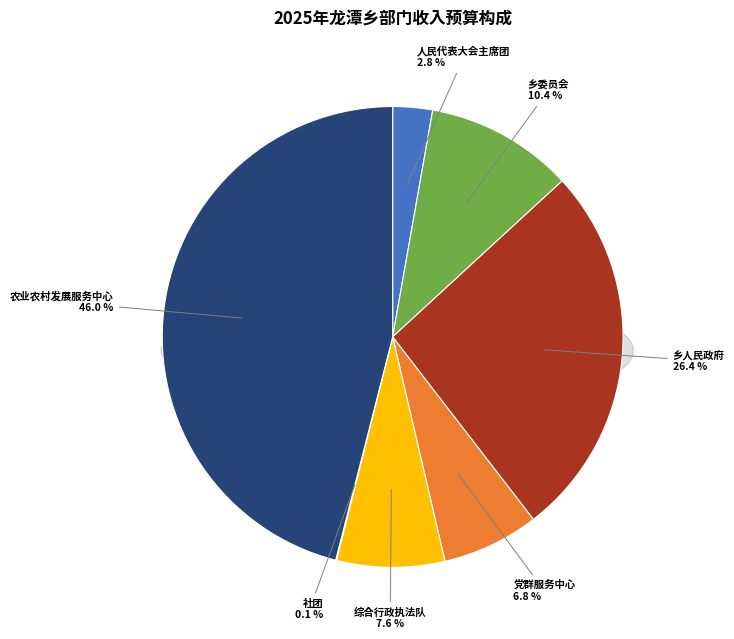

How many segments does this pie chart have?

7